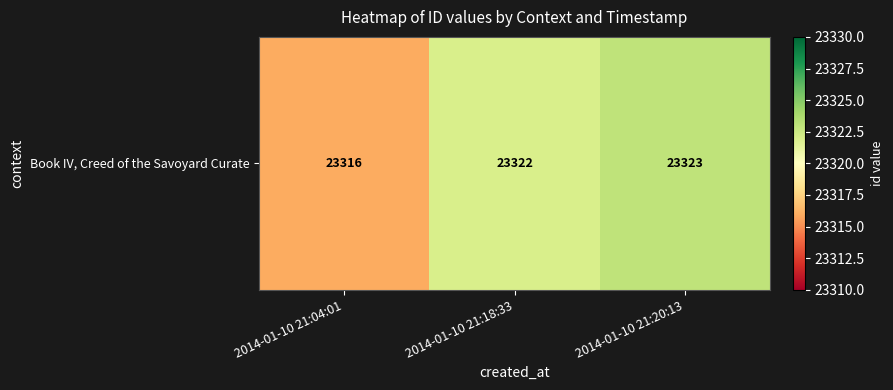

True or false: the data shows 23316 at 2014-01-10 21:04:01.

True